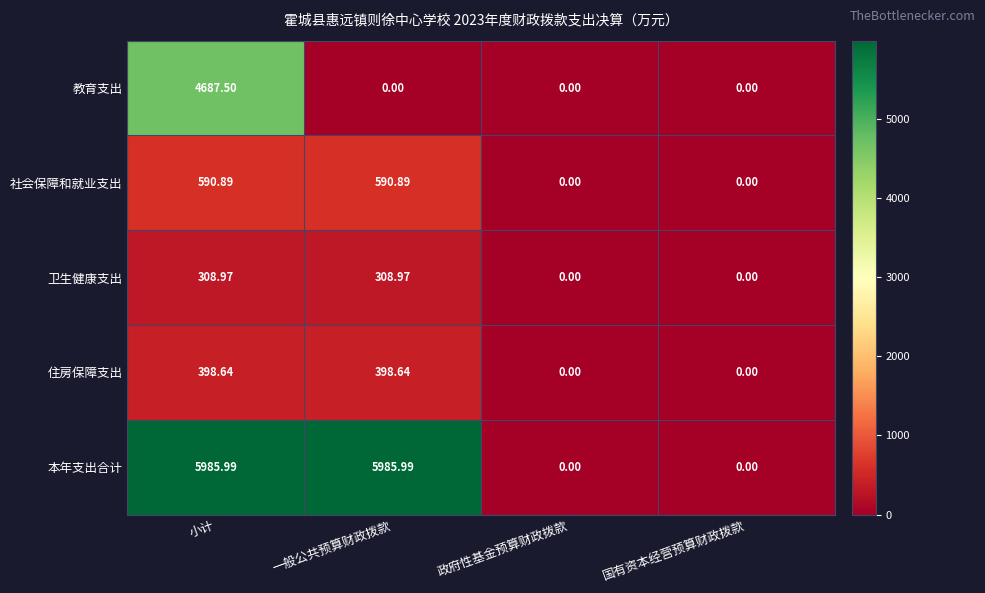

Which series has the widest spread of values?

本年支出合计